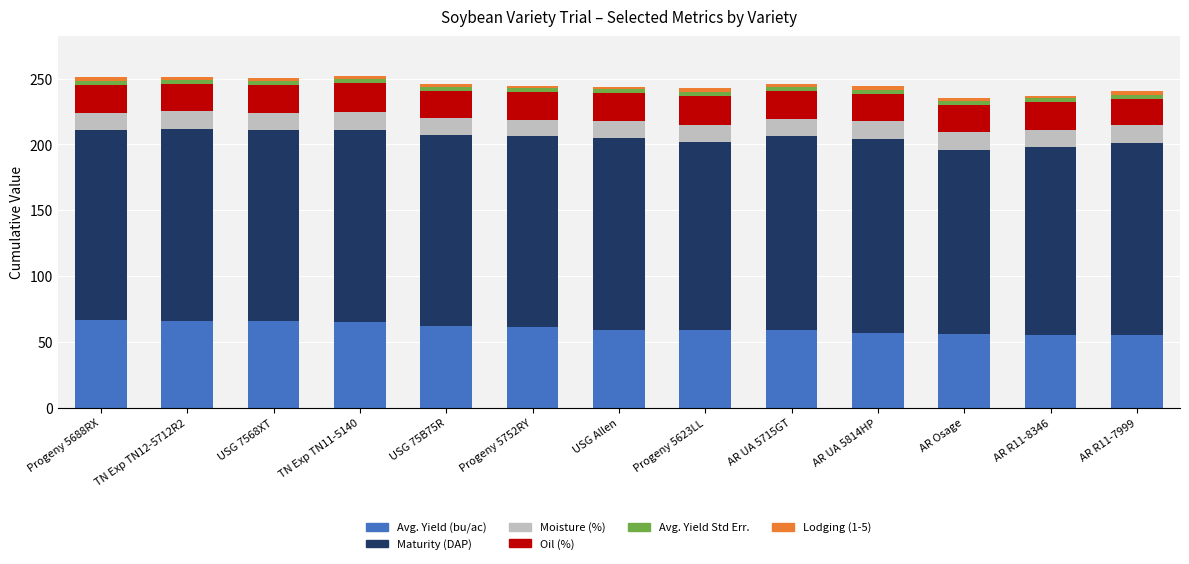

What is the minimum value for Avg. Yield (bu/ac)?

55.0